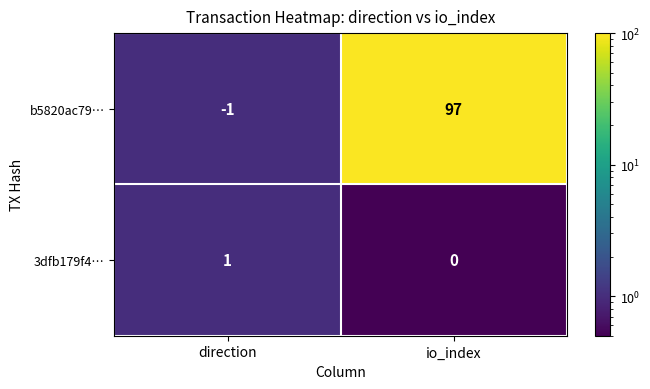

What is the average value of the b5820ac79… series?

48